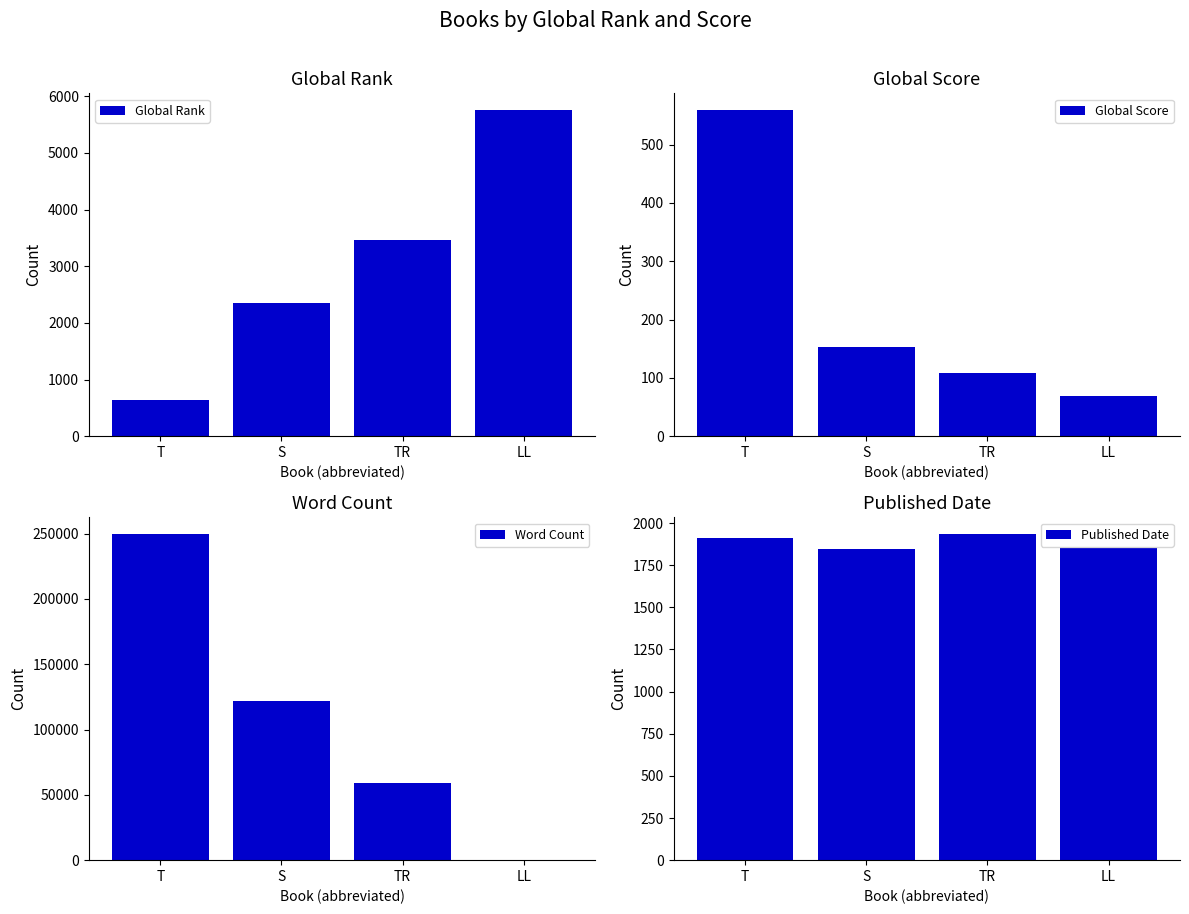

What is the average value of the Published Date series?

1887